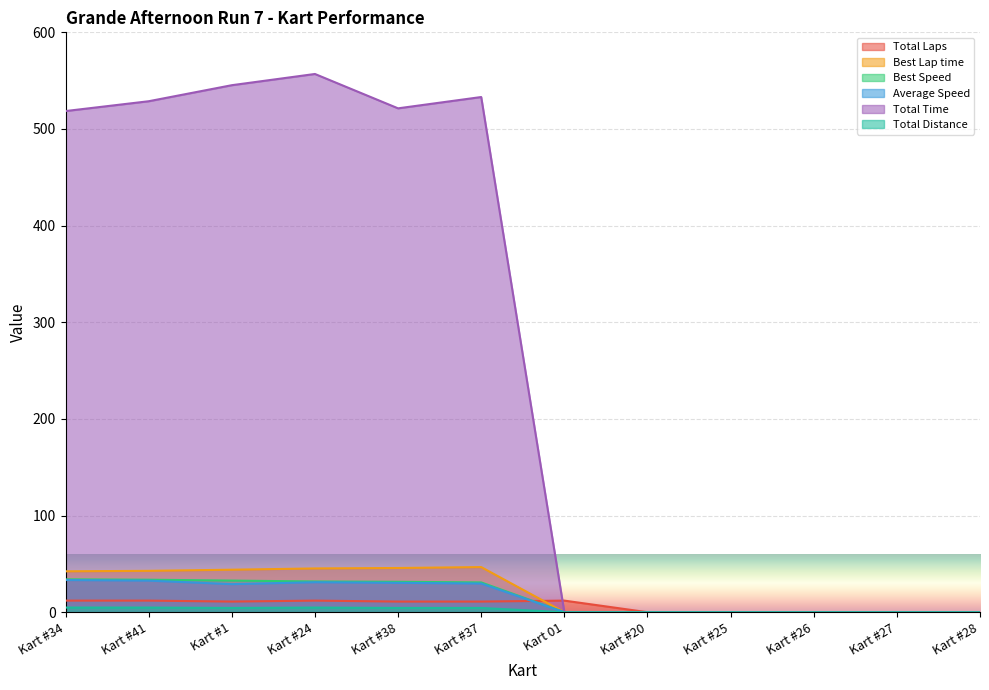

Between Kart #37 and Kart #26, which is larger?

Kart #37